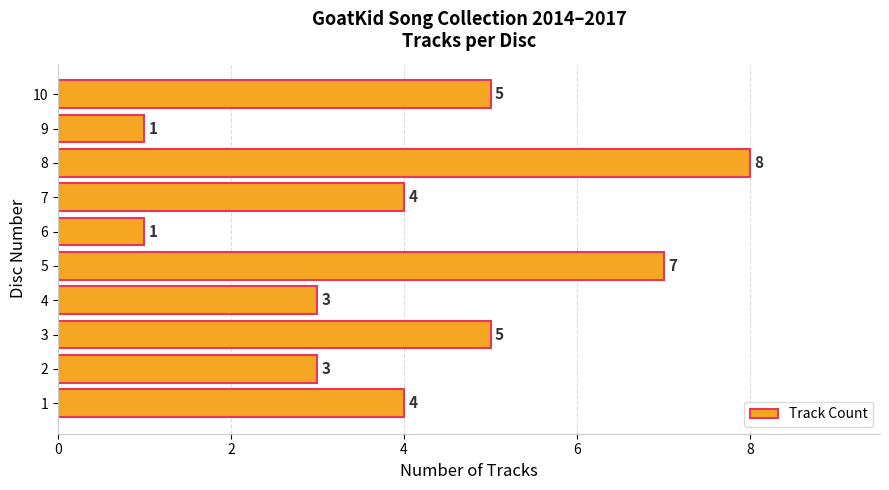

Reading top to bottom, extract all data points from this chart.

10=5	9=1	8=8	7=4	6=1	5=7	4=3	3=5	2=3	1=4